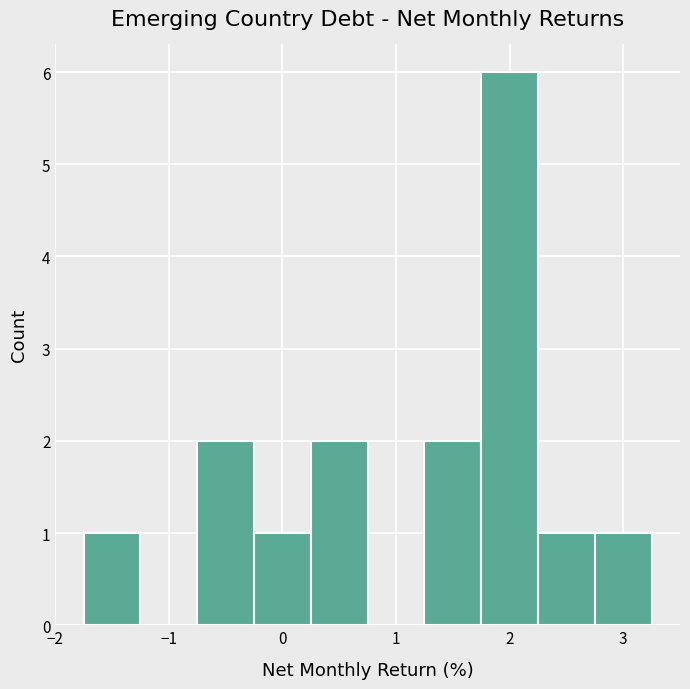

What is the height of the bar covering 1.25 to 1.75 on the x-axis? Neither the bar edges nor the heights are printed on the chart, so give them approximately, as read against the axes.

2